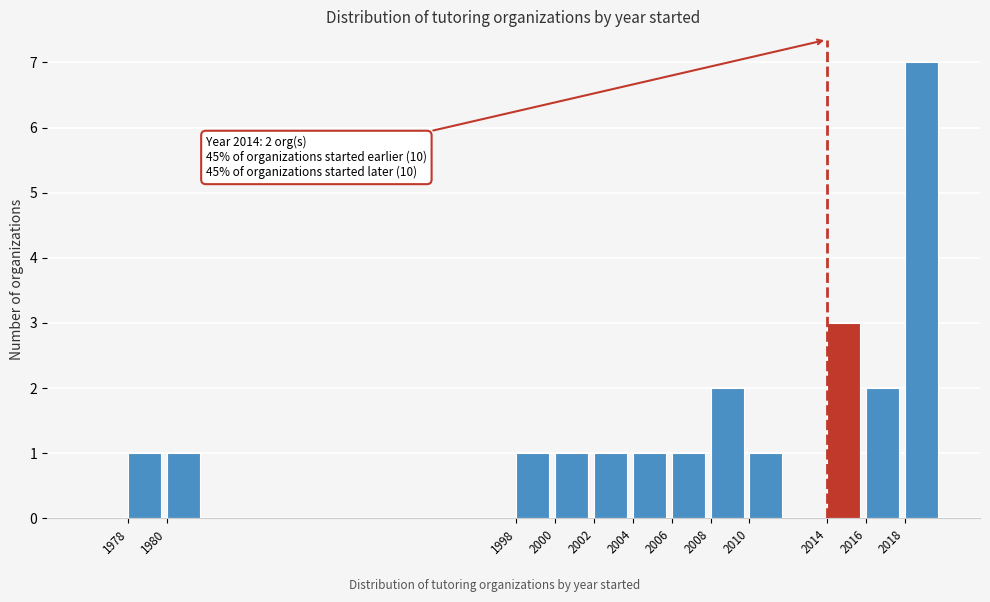

Which range on the x-axis has the tallest bar?

2018 to 2020